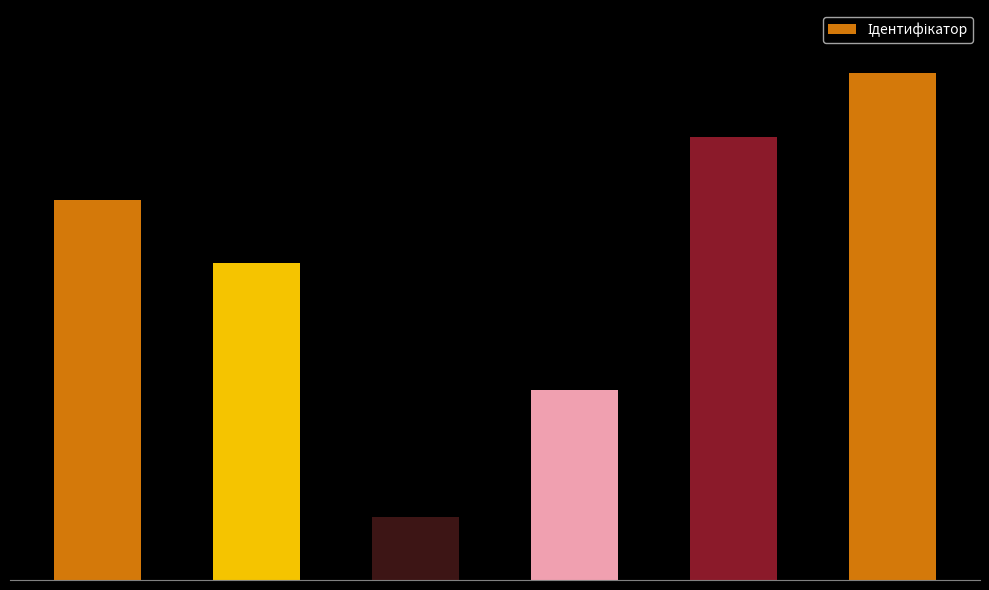

What is the greatest value displayed?

8